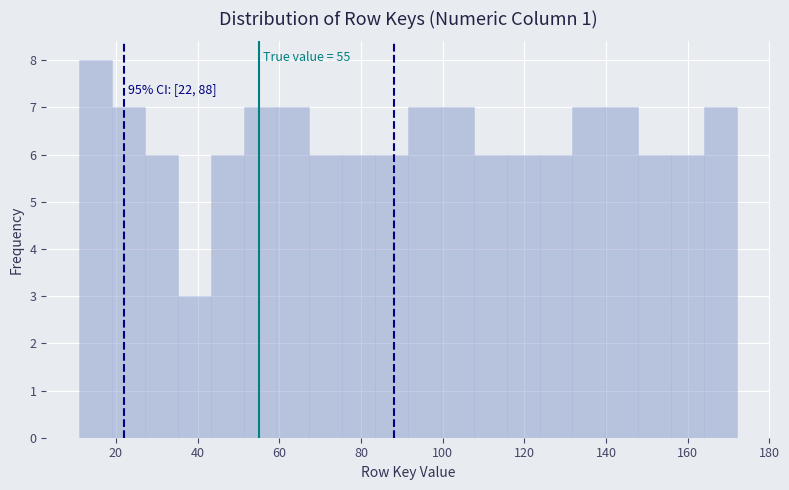

Over which range of the x-axis is the bar tallest?

12 to 20